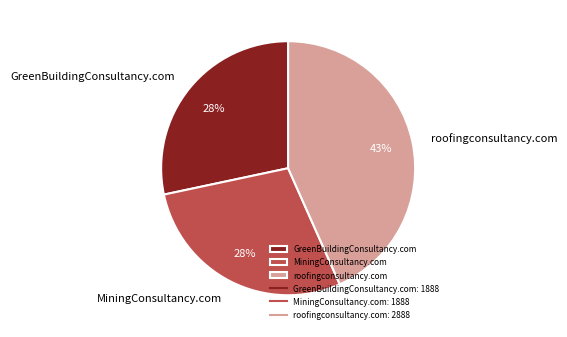

To the nearest percent, what is the combined percentage of roofingconsultancy.com and GreenBuildingConsultancy.com?

72%